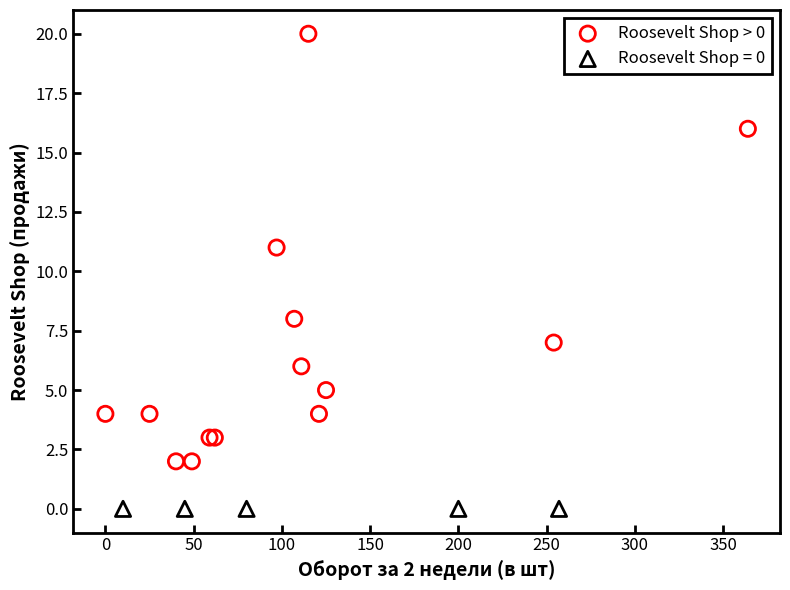

Which series reaches the maximum Y coordinate?

Roosevelt Shop > 0